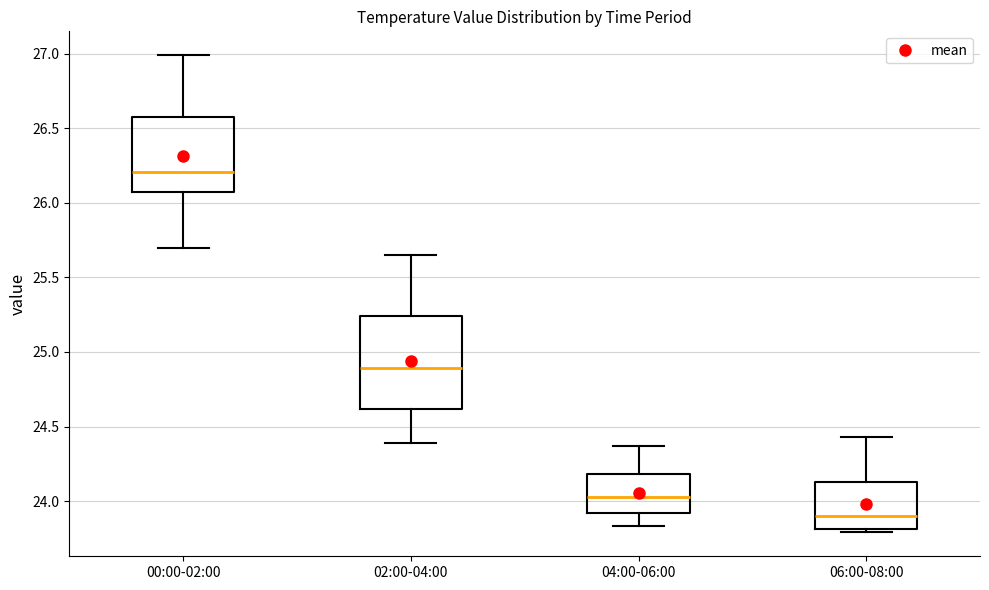

Where does the lower whisker of the box for 02:00-04:00 end on the y-axis? The values are not printed on the chart, so give them approximately, as read against the axis.

24.40